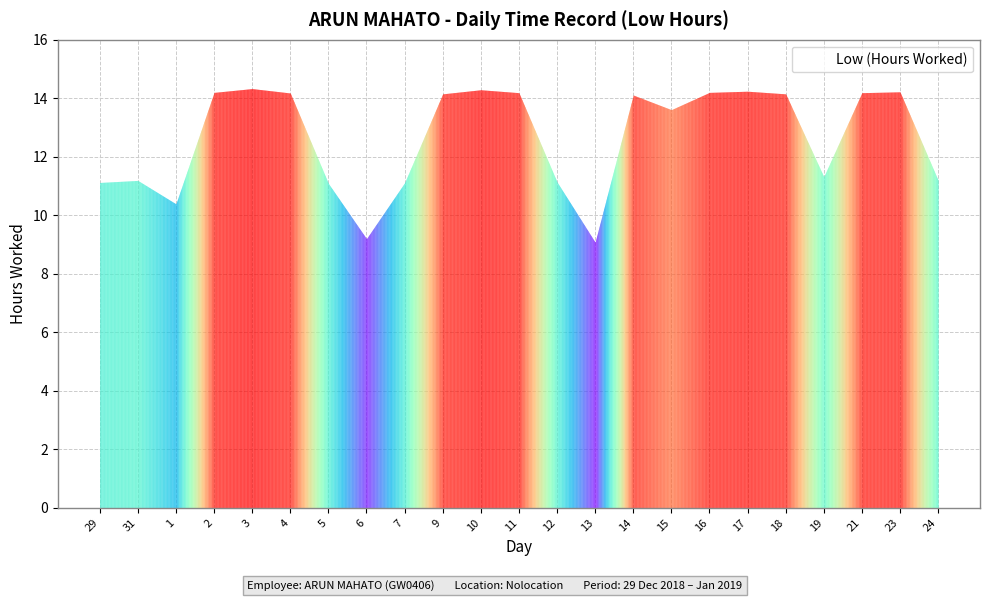

What is the sum of all values?

290.9